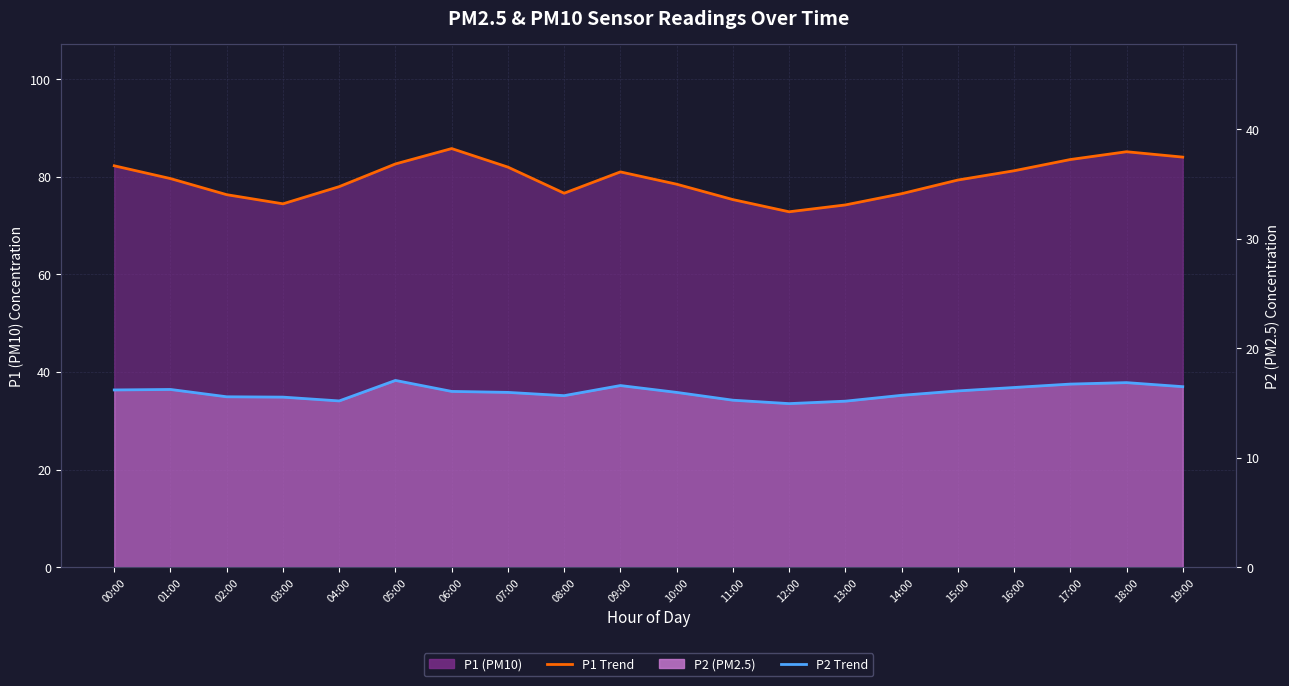

What is the difference between the P1 Trend values at 05:00 and 19:00?

1.4